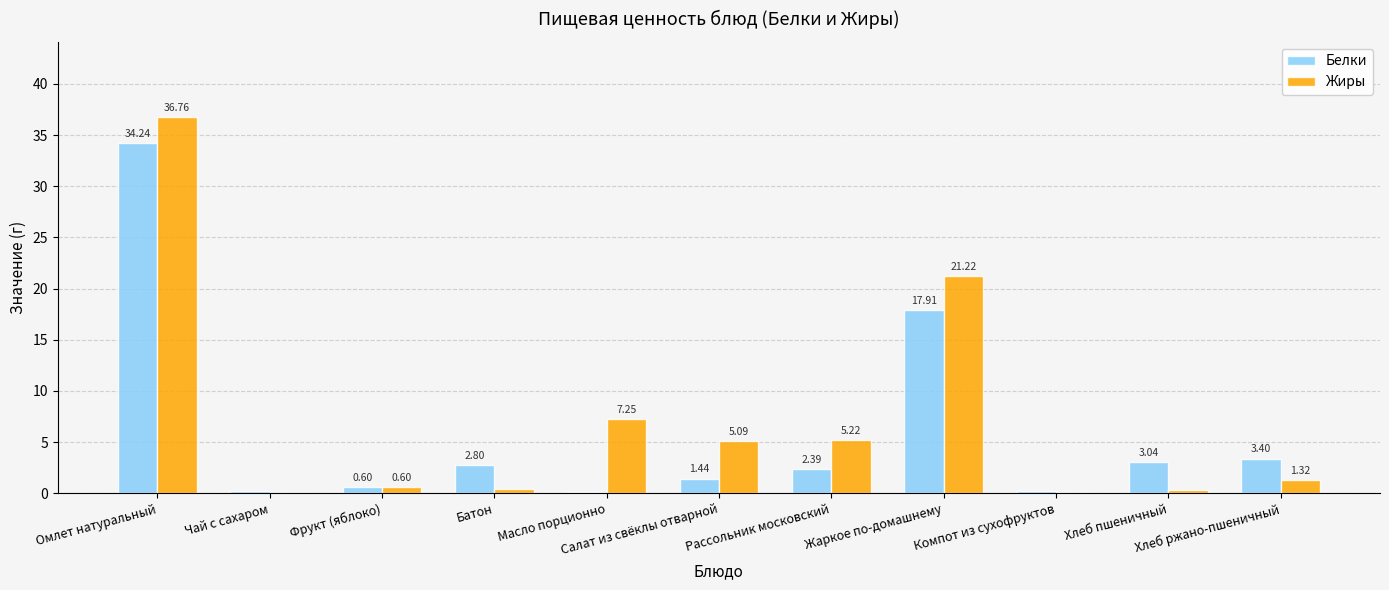

At which label does Белки first exceed 2?

Омлет натуральный